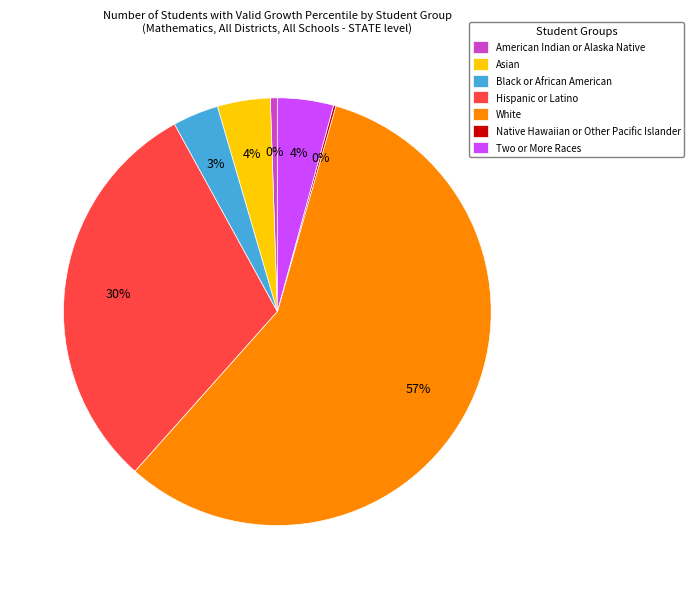

Is it true that White is 48% of the pie?

False